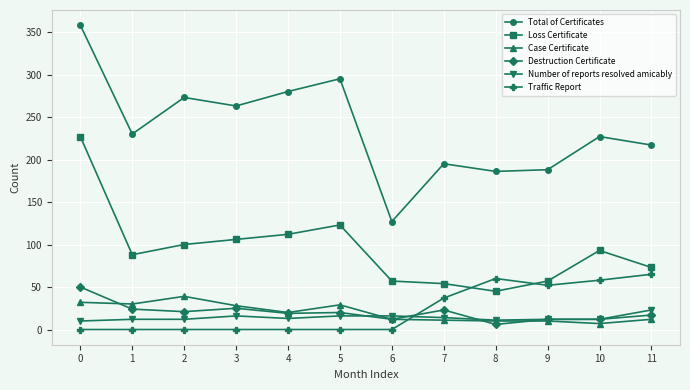

What is the greatest value displayed?

358